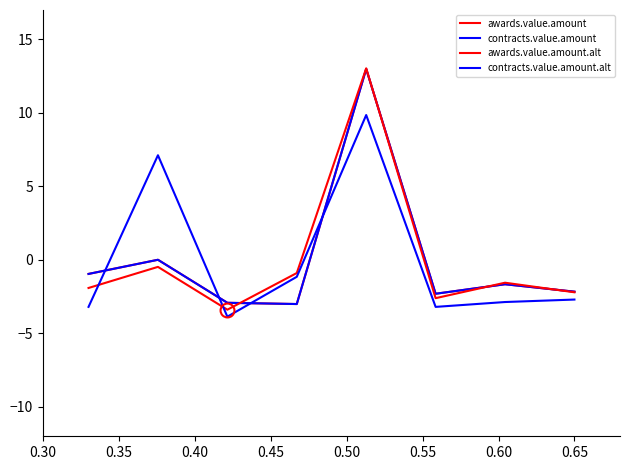

Is this an area chart (filled region under the line)?

No